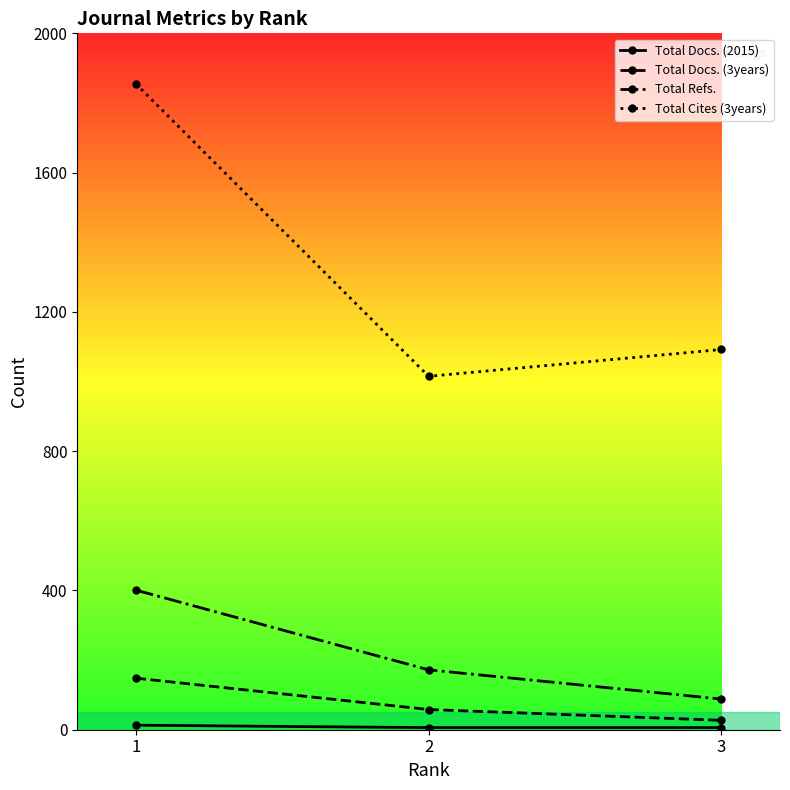

Which series has the largest range (max minus min)?

Total Cites (3years)